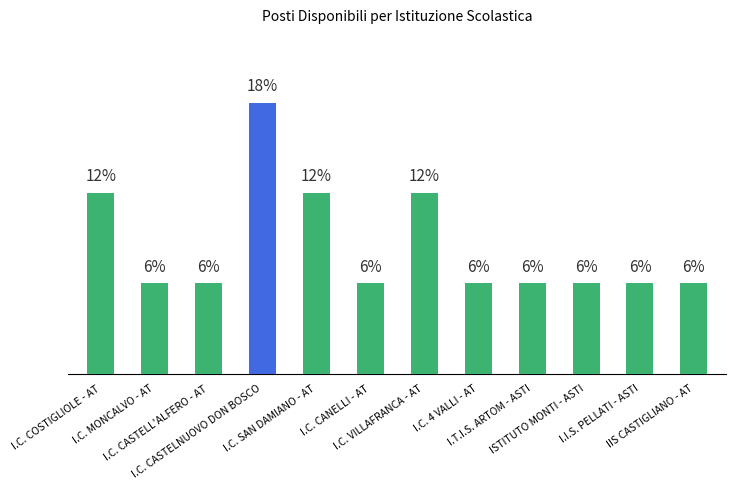

Are the bars horizontal?

No